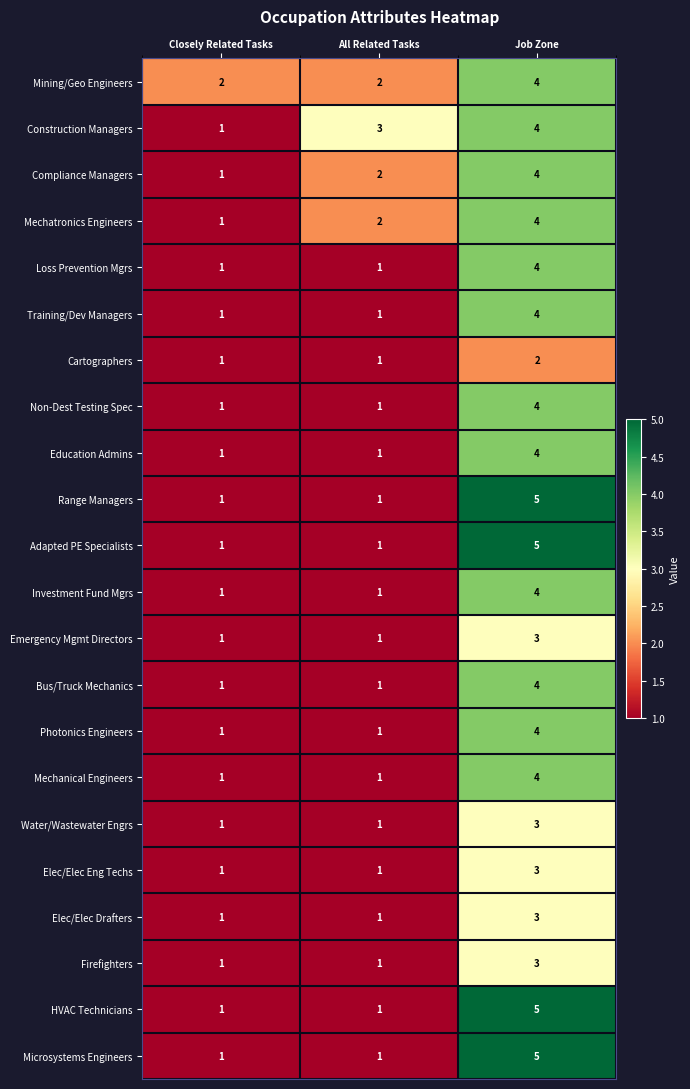

The value of Photonics Engineers at Job Zone is 2. True or false?

False